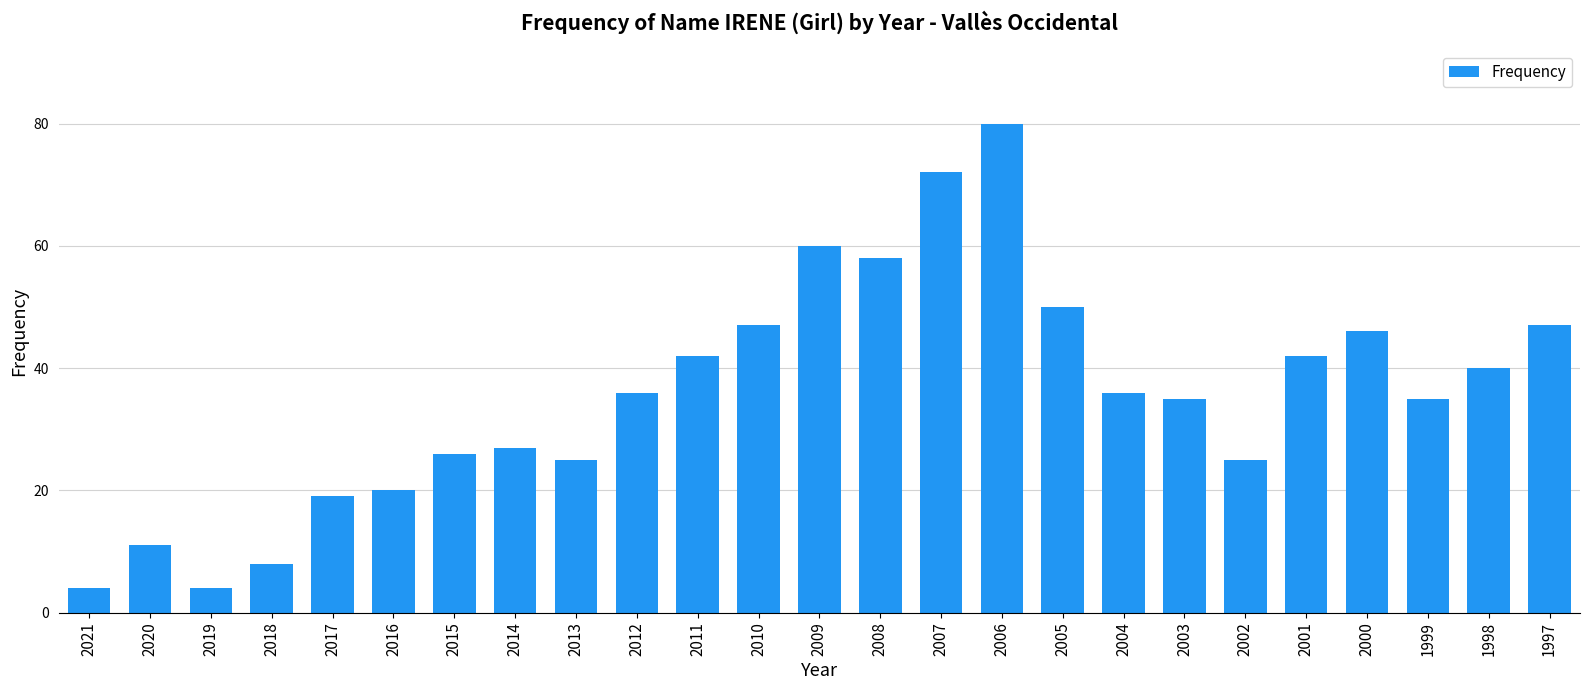

Reading right to left, list all the values displayed in this chart.

1997=47	1998=40	1999=35	2000=46	2001=42	2002=25	2003=35	2004=36	2005=50	2006=80	2007=72	2008=58	2009=60	2010=47	2011=42	2012=36	2013=25	2014=27	2015=26	2016=20	2017=19	2018=8	2019=4	2020=11	2021=4